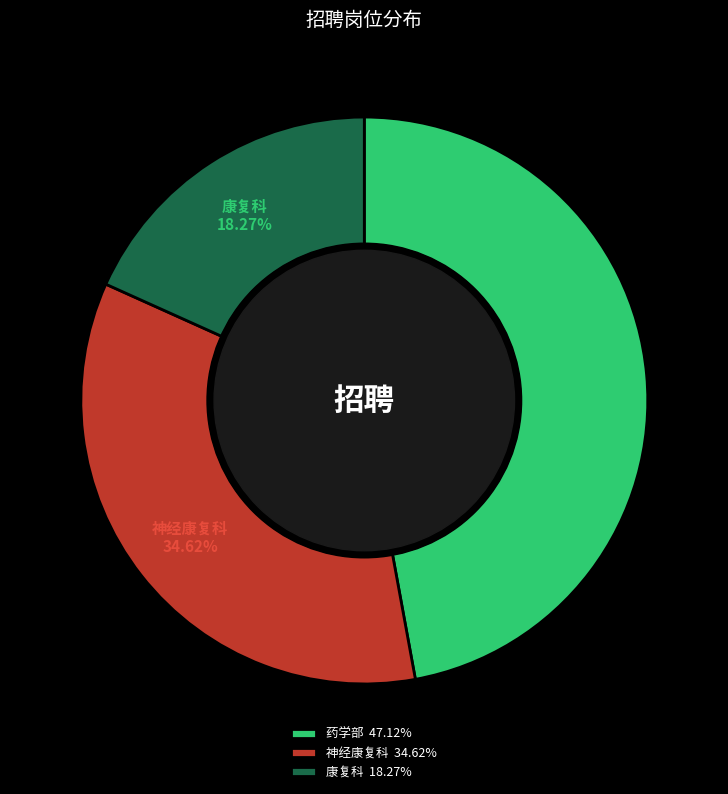

What percentage is the 神经康复科 slice, to the nearest percent?

35%